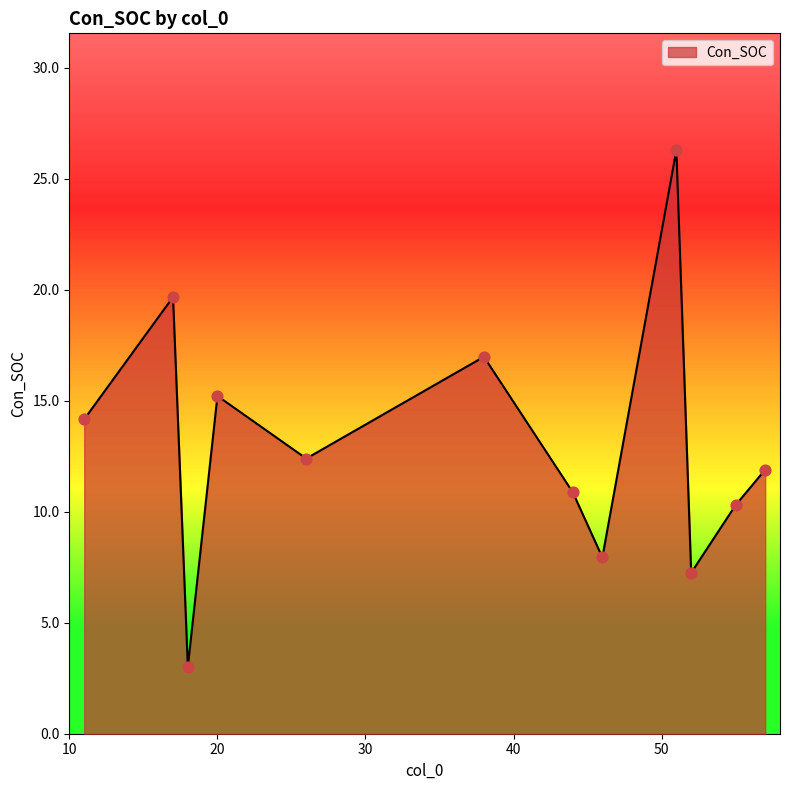

What is the minimum value shown in the chart?

3.0